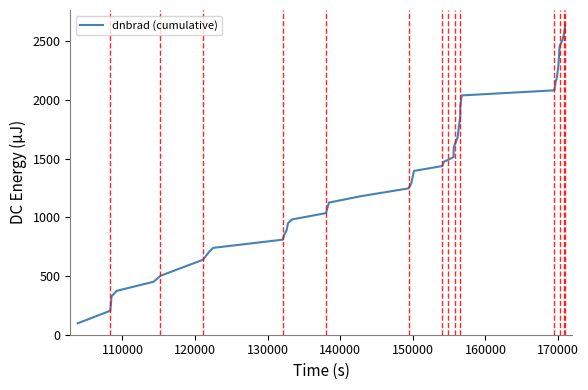

What is the difference between the maximum and minimum values?

2539.3